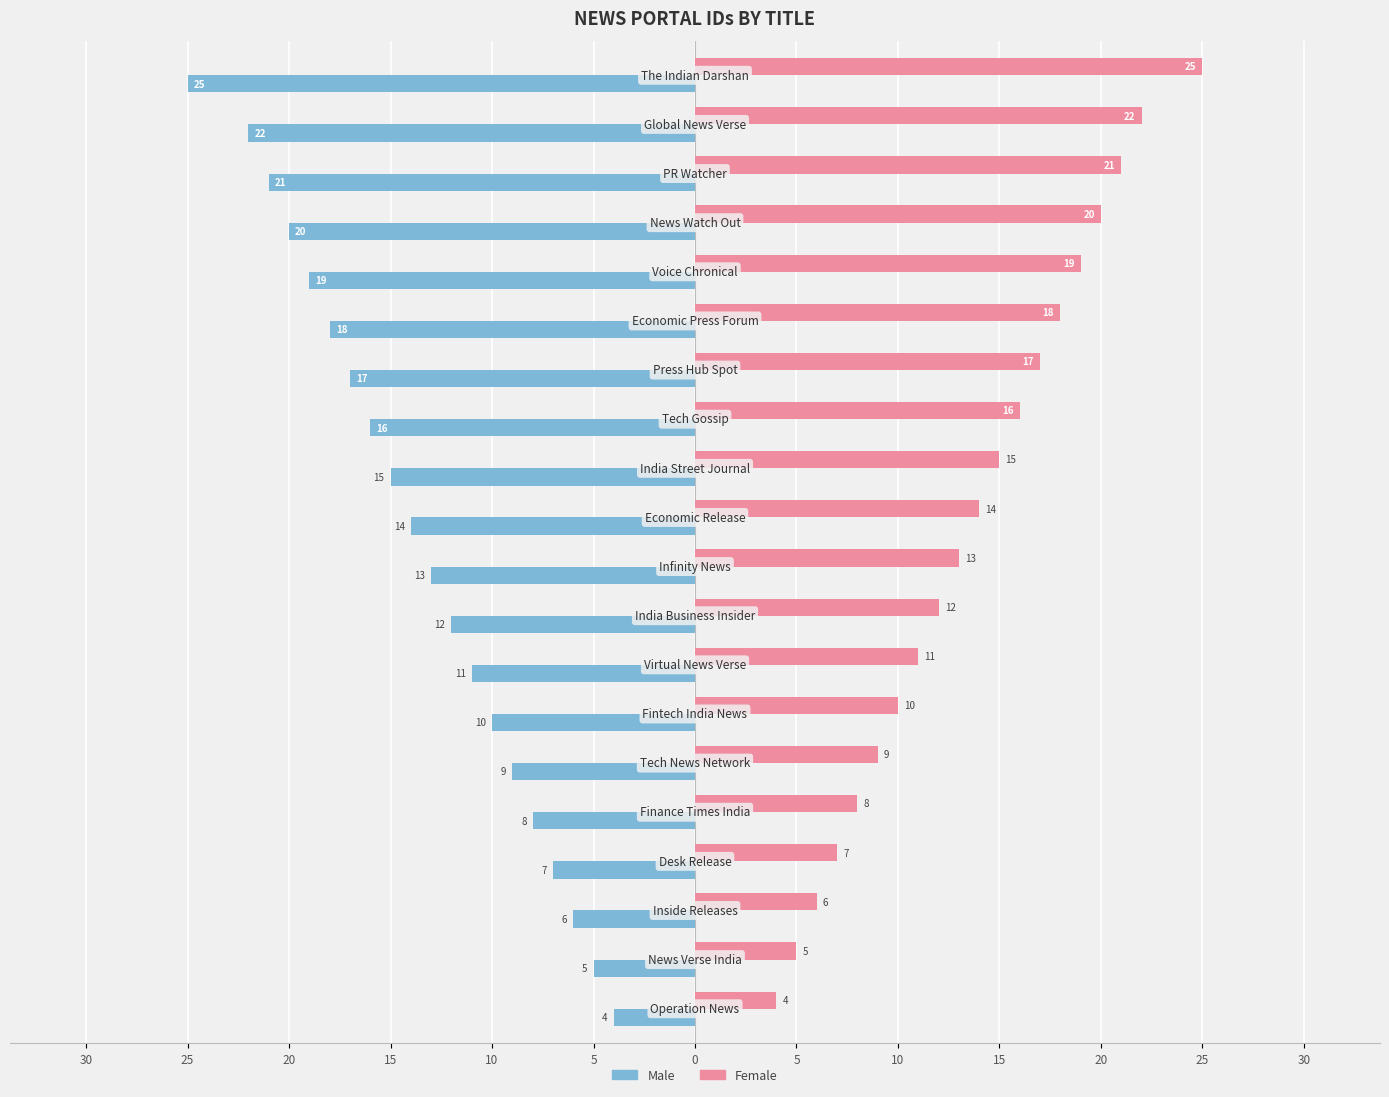

List the series in order of their overall mean, lowest first.

Male, Female